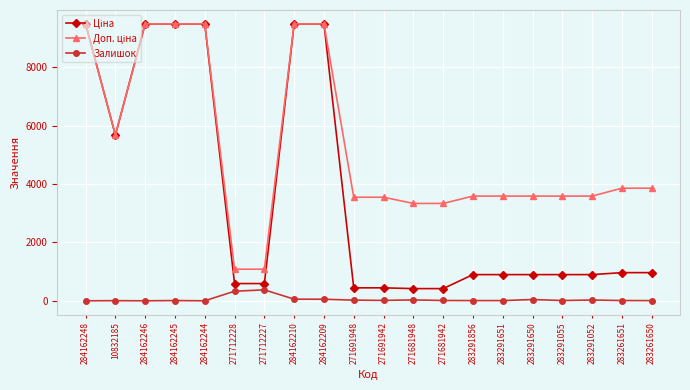

At which label is Залишок closest to 187?

284162210